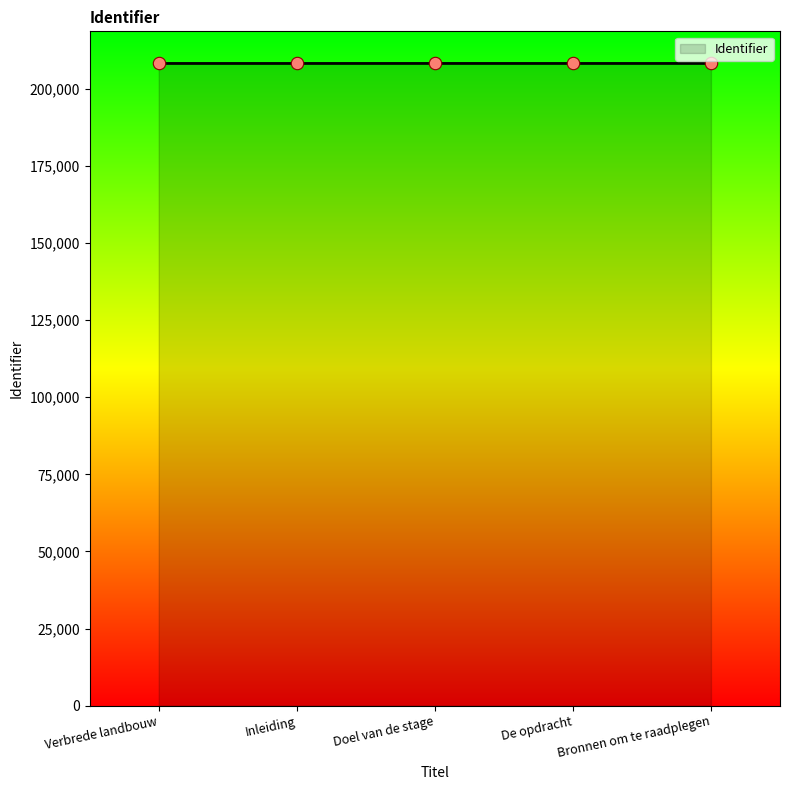

What is the change in value from Doel van de stage to De opdracht?

-3